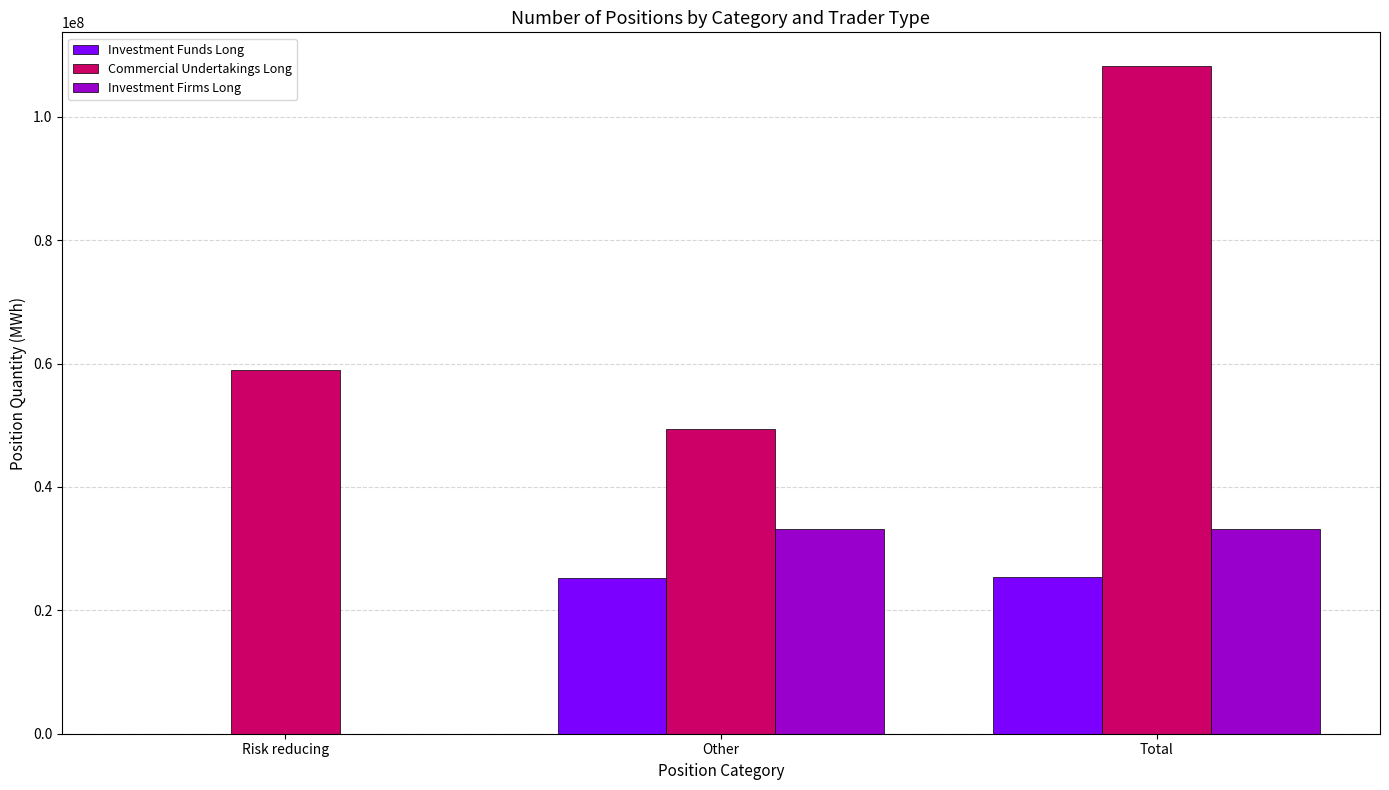

Read the Investment Funds Long value at Total, to the nearest 10.

25353950